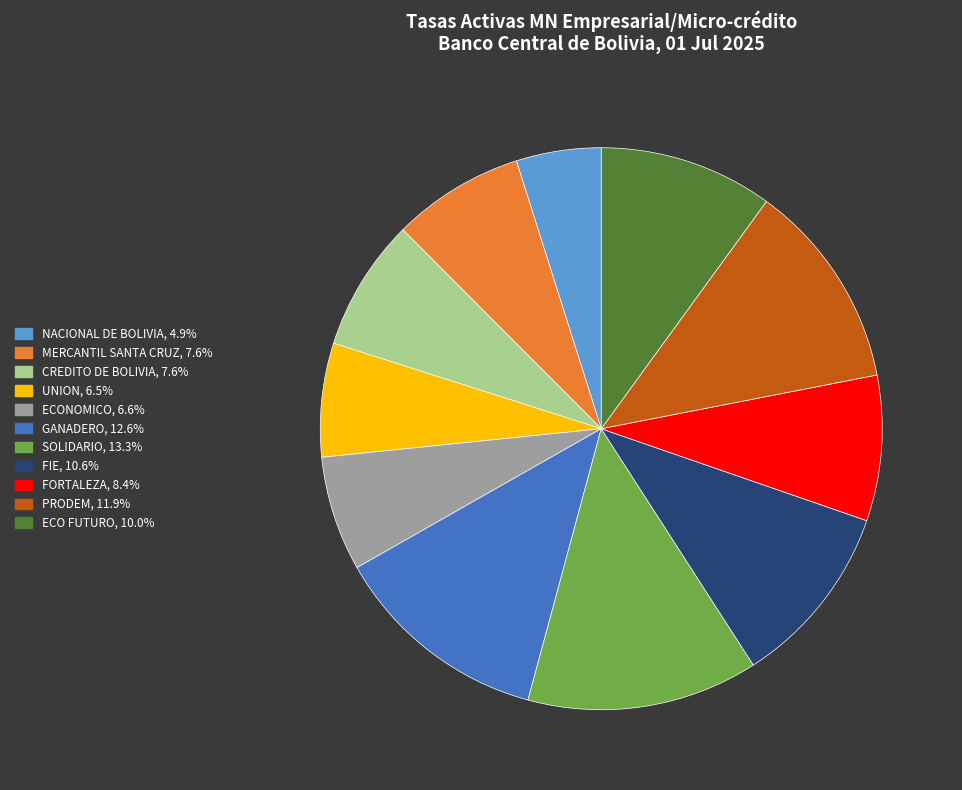

Is MERCANTIL SANTA CRUZ, 7.6% the majority of the pie?

No